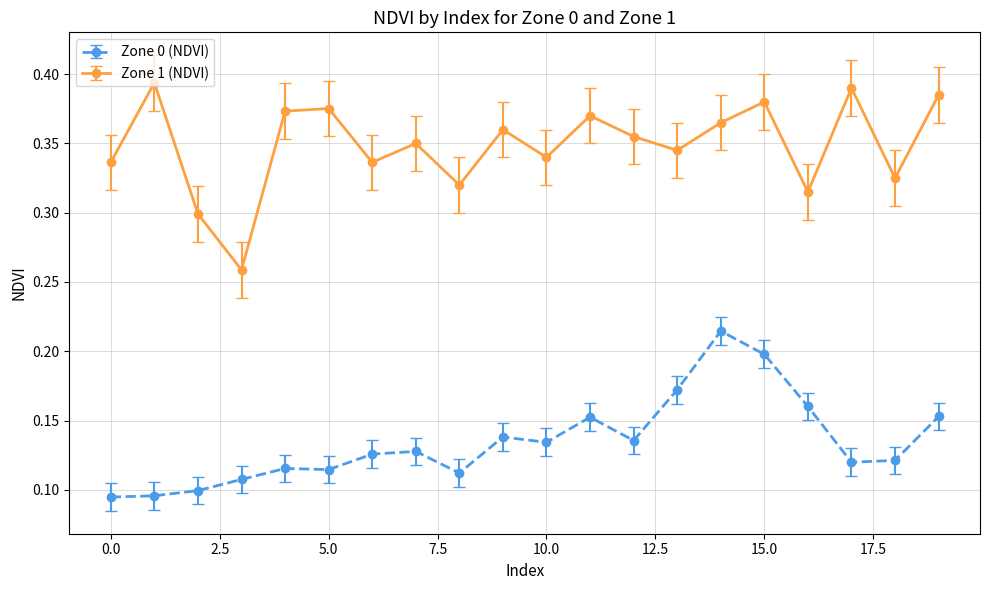

True or false: Zone 1 (NDVI) has more than 1 interior local peaks.

True